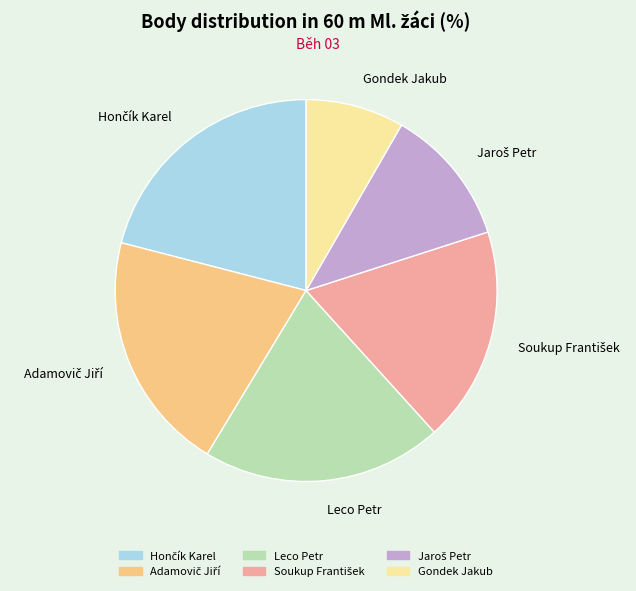

Is there a majority slice in this chart?

No